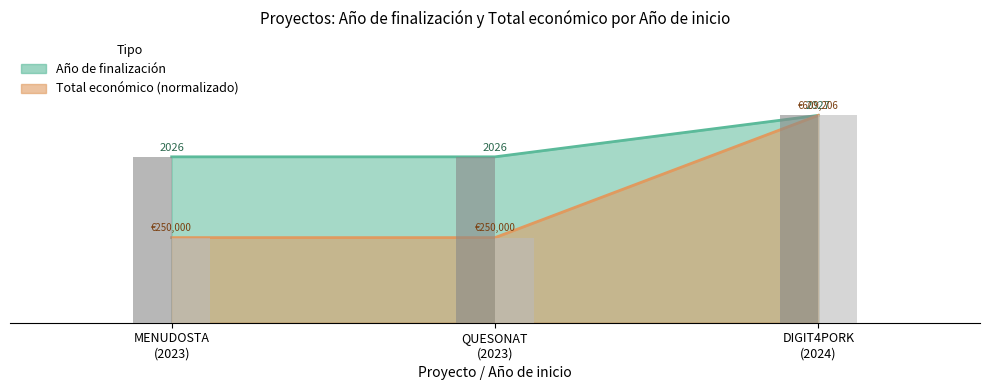

The value of Año de finalización at DIGIT4PORK (2024) is 3.1. True or false?

False